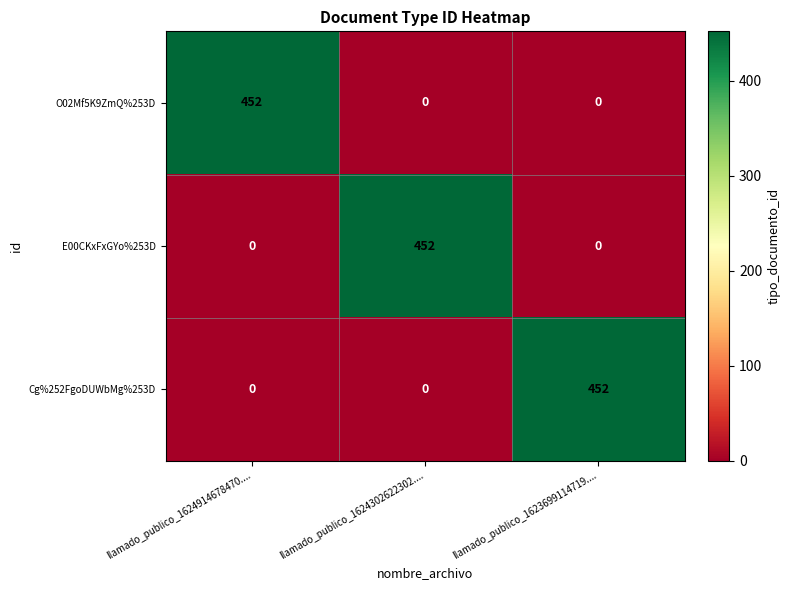

Reading right to left, extract all data points from this chart.

O02Mf5K9ZmQ%253D: 0	0	452
E00CKxFxGYo%253D: 0	452	0
Cg%252FgoDUWbMg%253D: 452	0	0